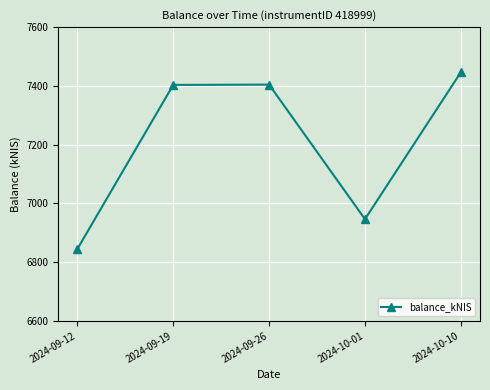

Which category has the lowest value across all series?

2024-09-12